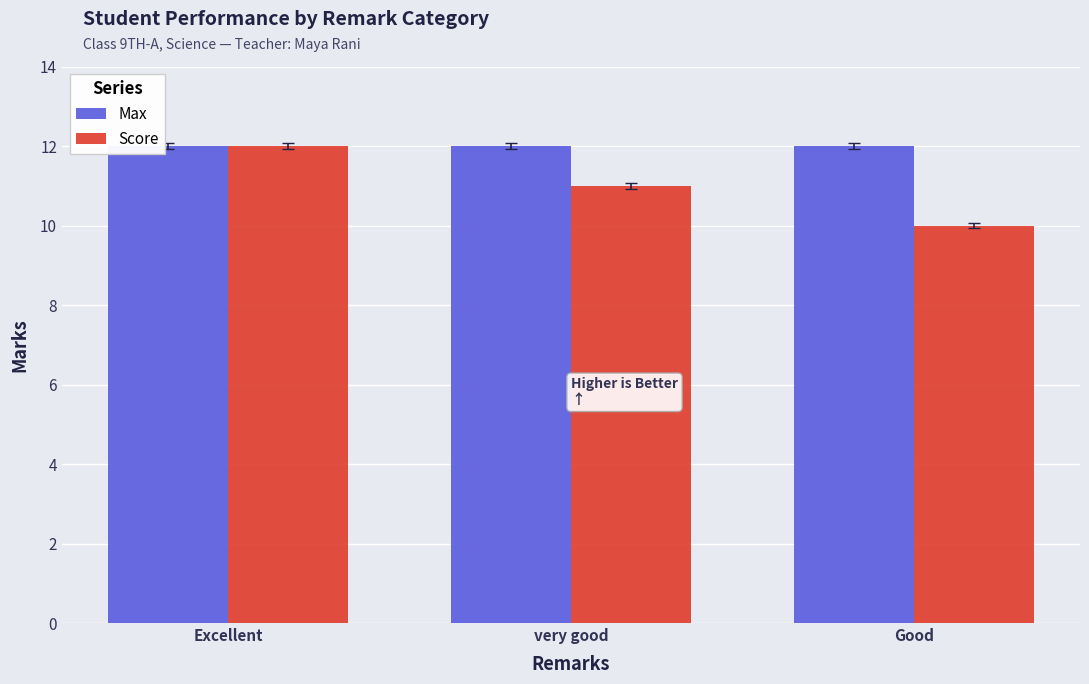

At which category is the sum across all series the highest?

Excellent